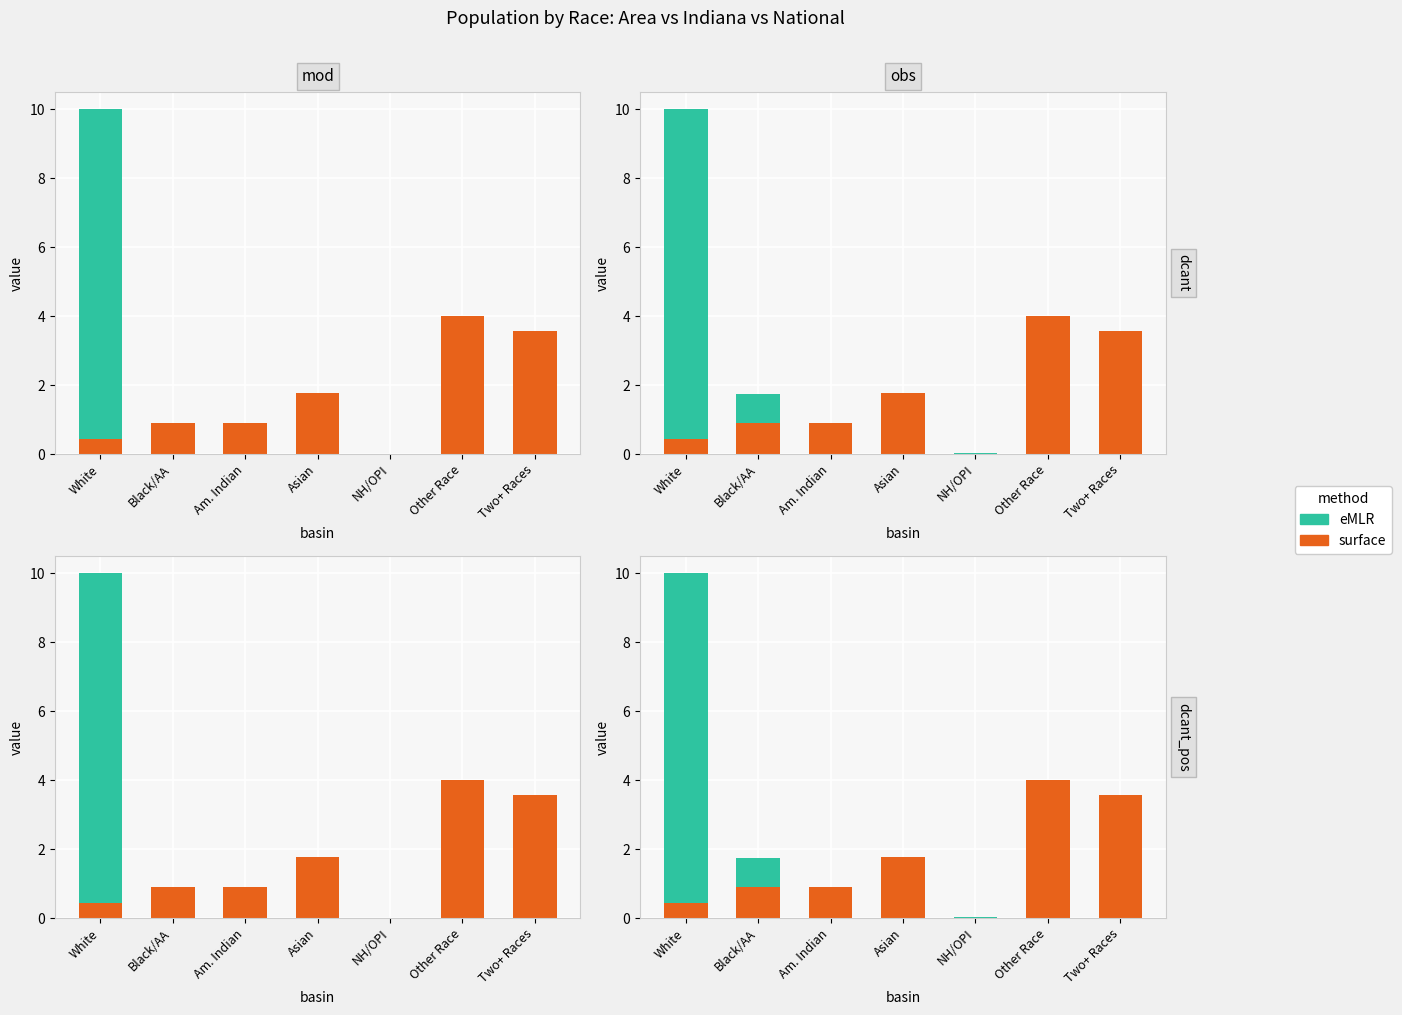

Is the value of eMLR at Other Race greater than the value of surface at Other Race?

No